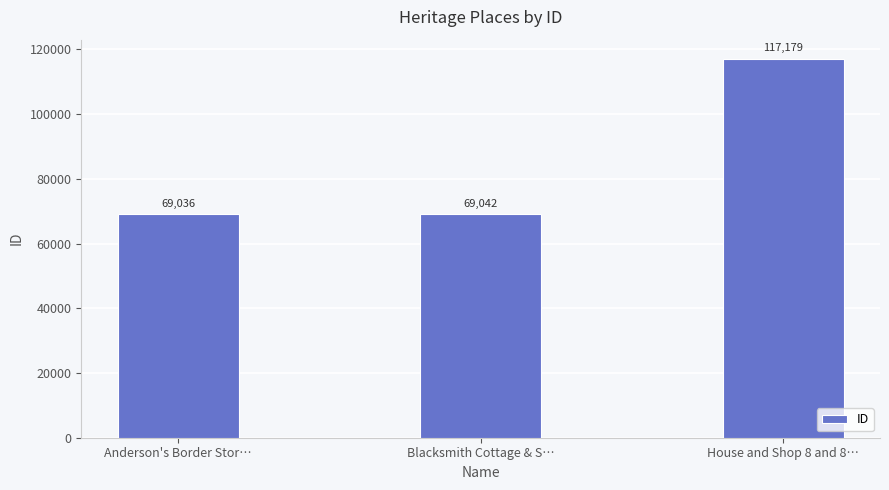

What is the value of the 3rd bar from the left?

117179